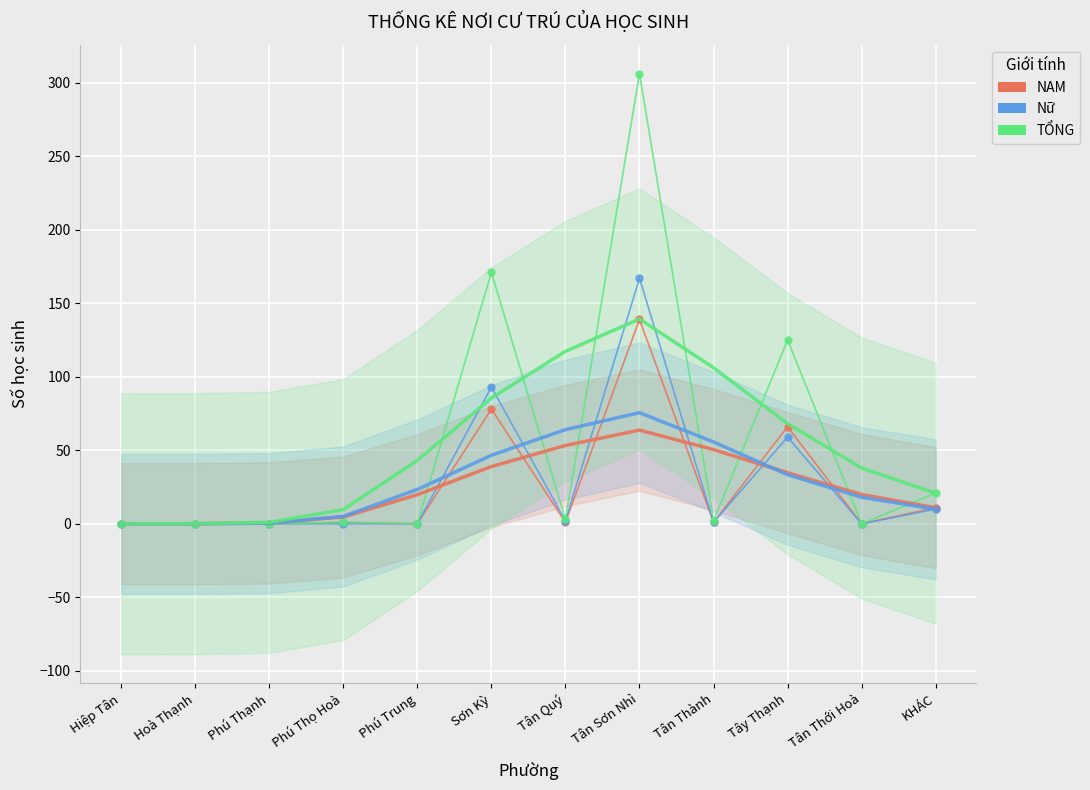

Is it true that Nữ equals 0.0 at Phú Thạnh?

True